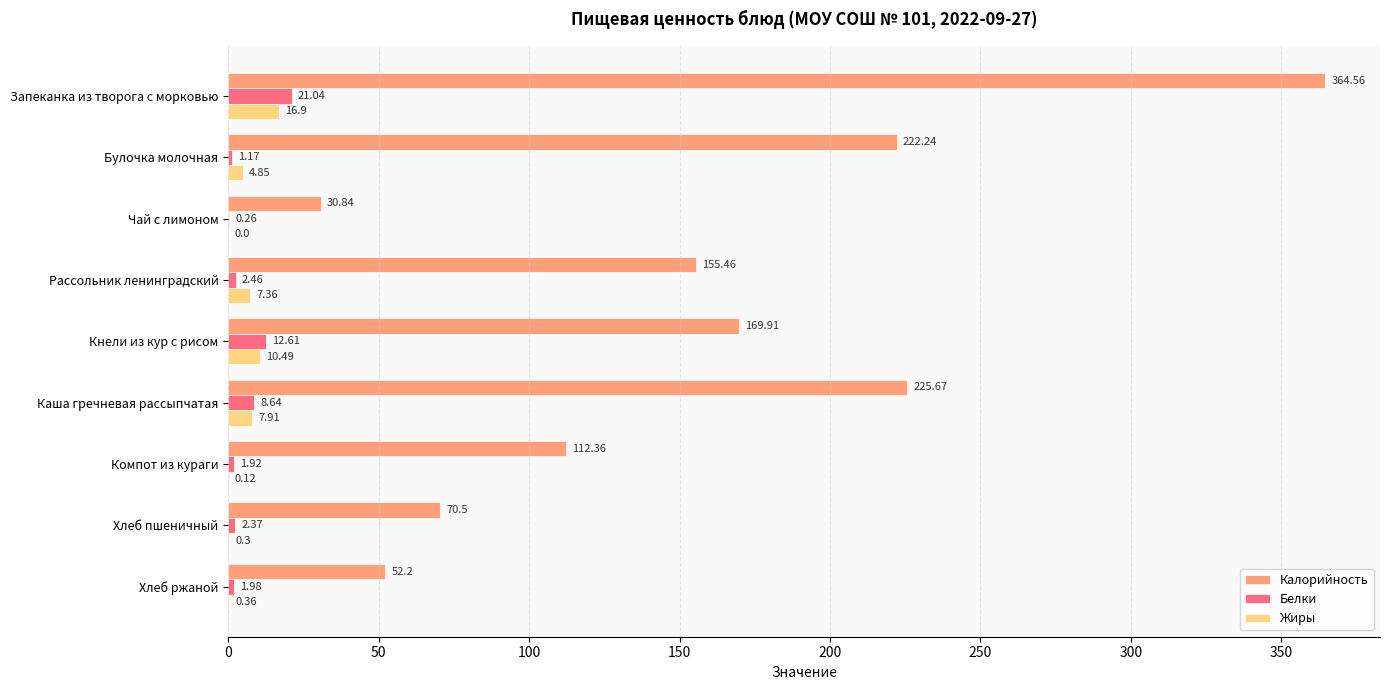

What is the sum of all Калорийность values?

1403.7